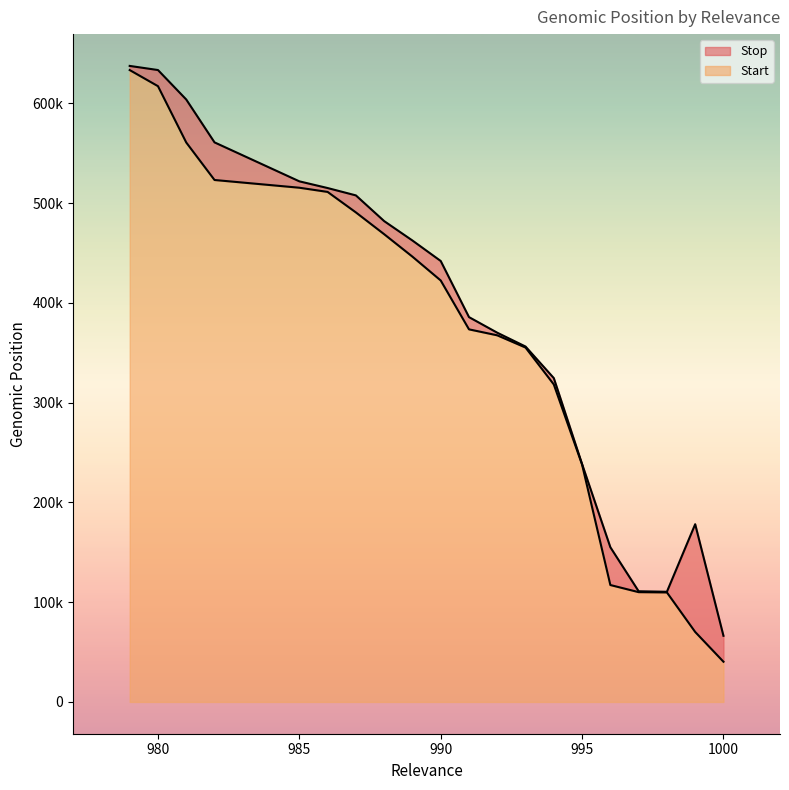

How many series are shown in this chart?

2